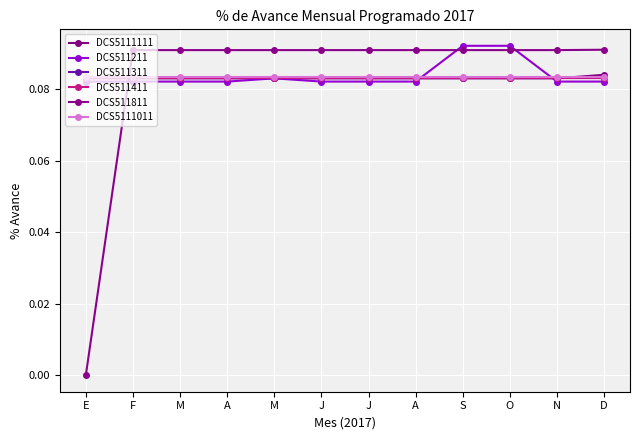

At A, list the series in order from largest to smallest.

DCS511811, DCS5111011, DCS5111111, DCS511311, DCS511411, DCS511211